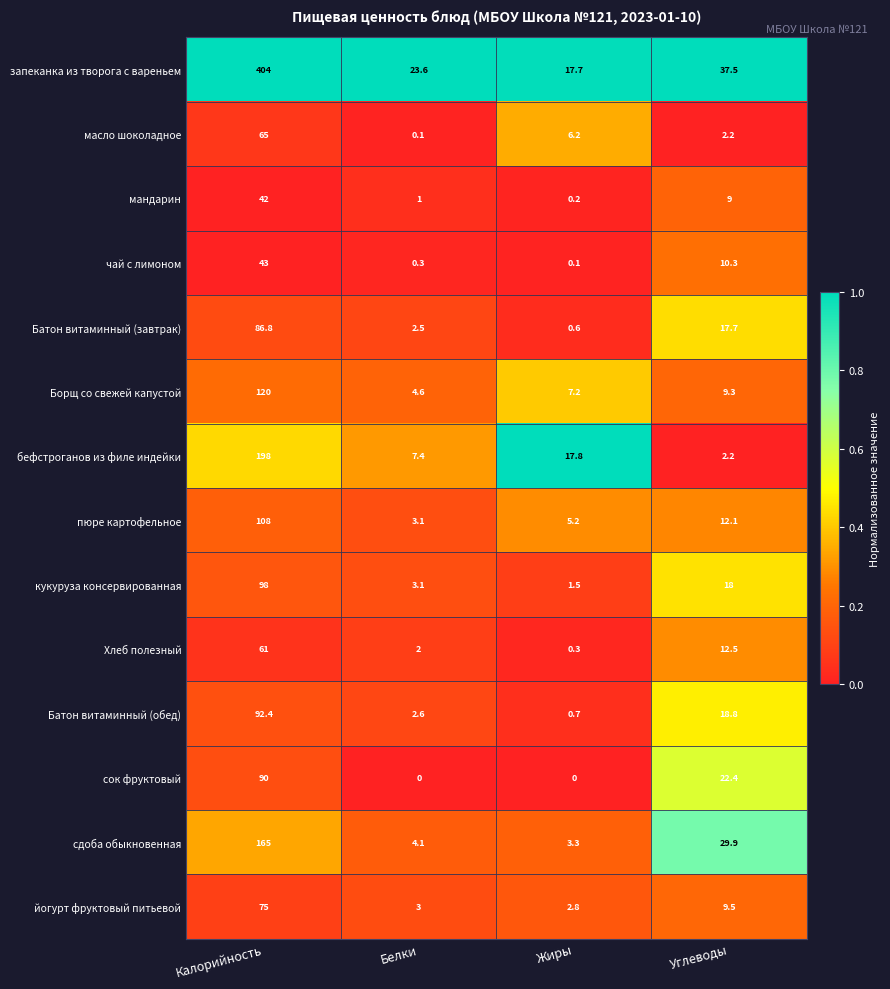

Is it true that йогурт фруктовый питьевой equals 75.0 at Калорийность?

True